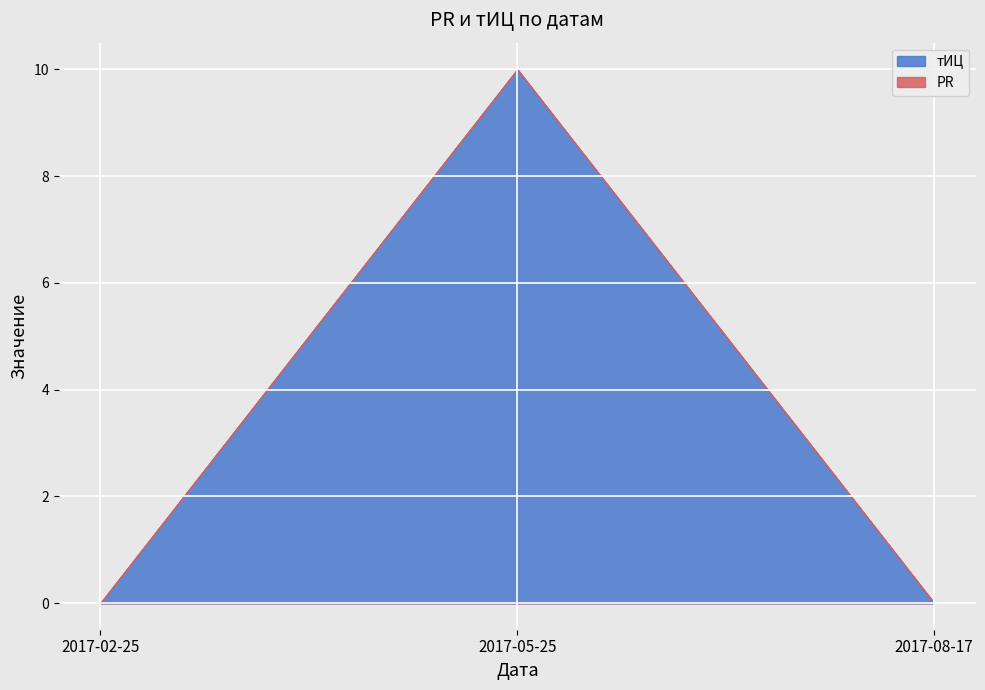

Count the number of data series in this chart.

2